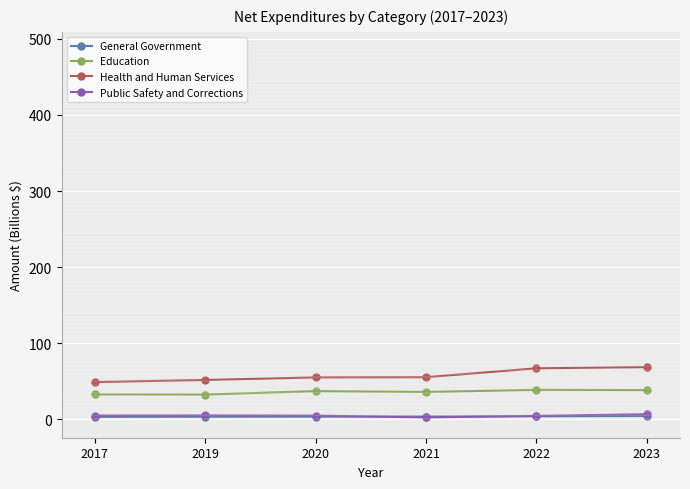

At how many categories does at least one series exceed 25?

6